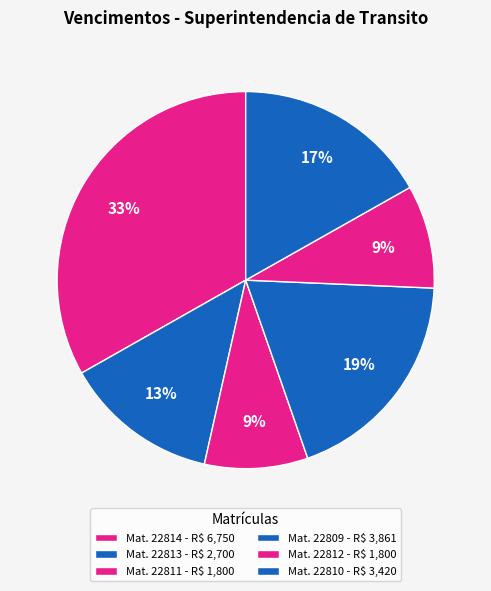

To the nearest percent, what is the difference between the largest and smallest slice percentages?

24%